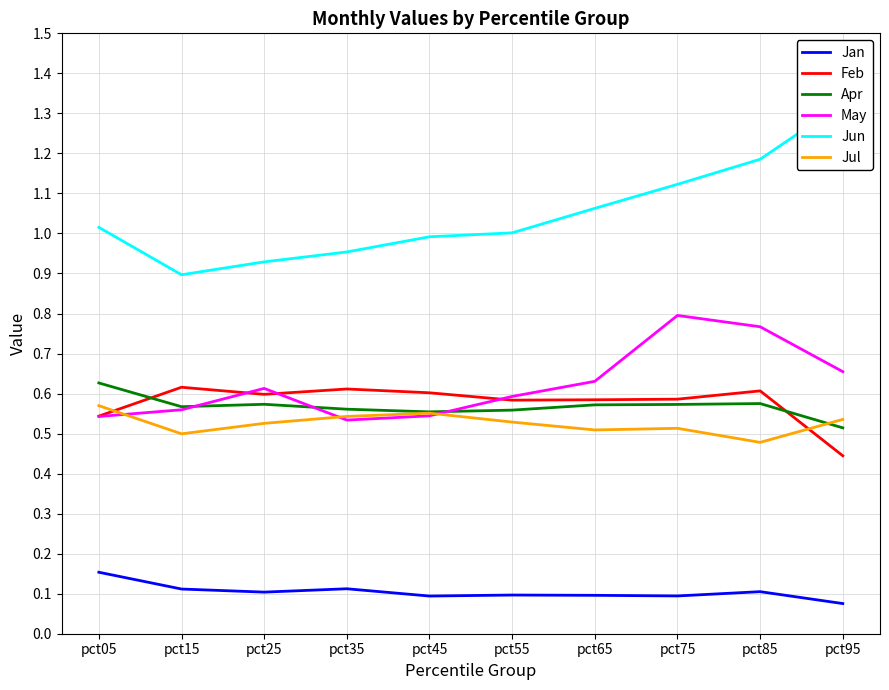

Where is the first local minimum for Jun?

pct15